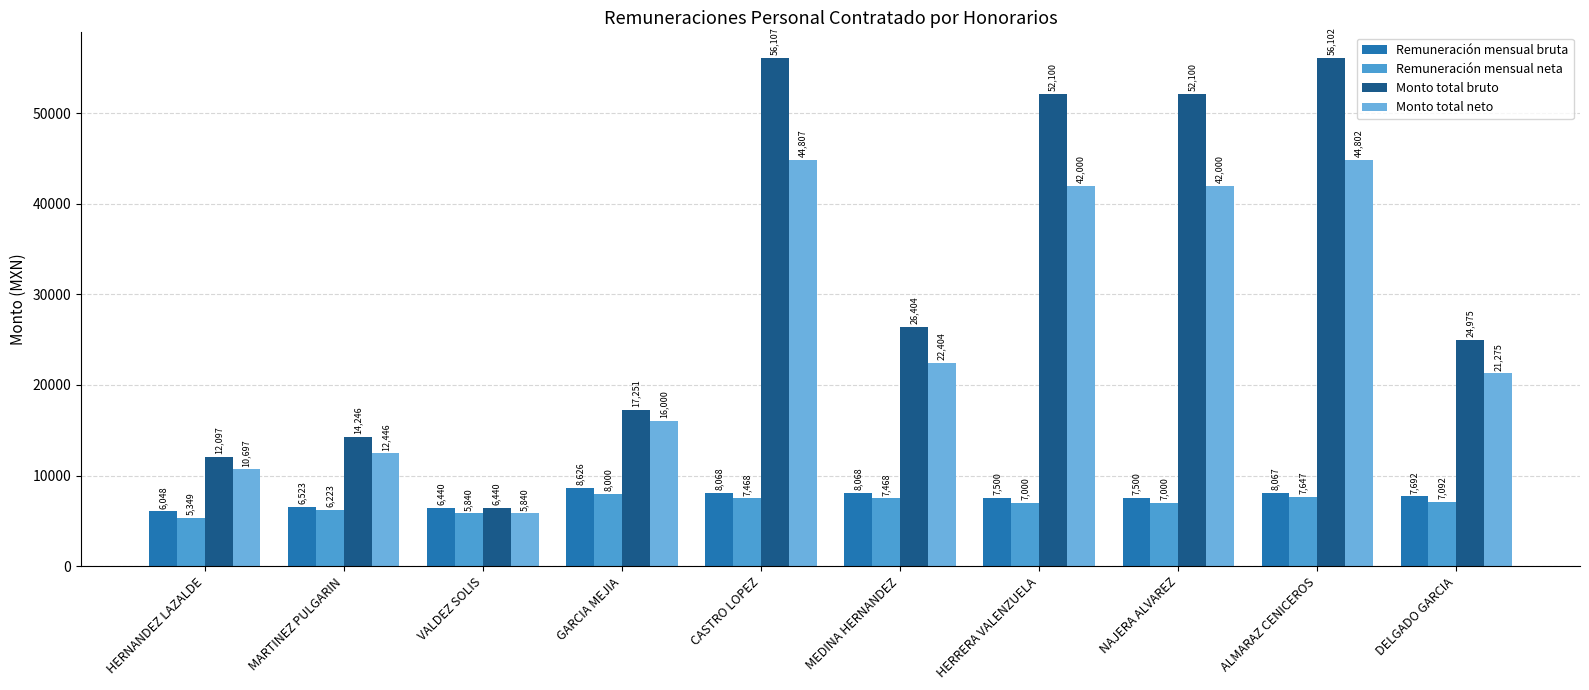

Rank the series at DELGADO GARCIA from lowest to highest value.

Remuneración mensual neta, Remuneración mensual bruta, Monto total neto, Monto total bruto